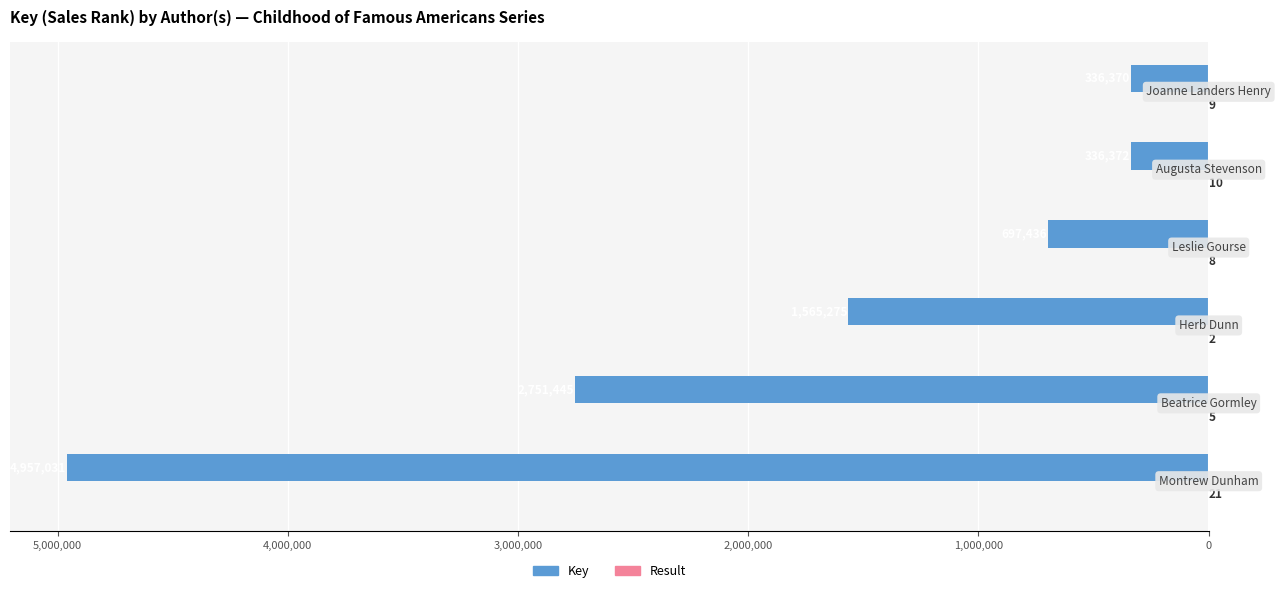

How many series are shown in this chart?

2